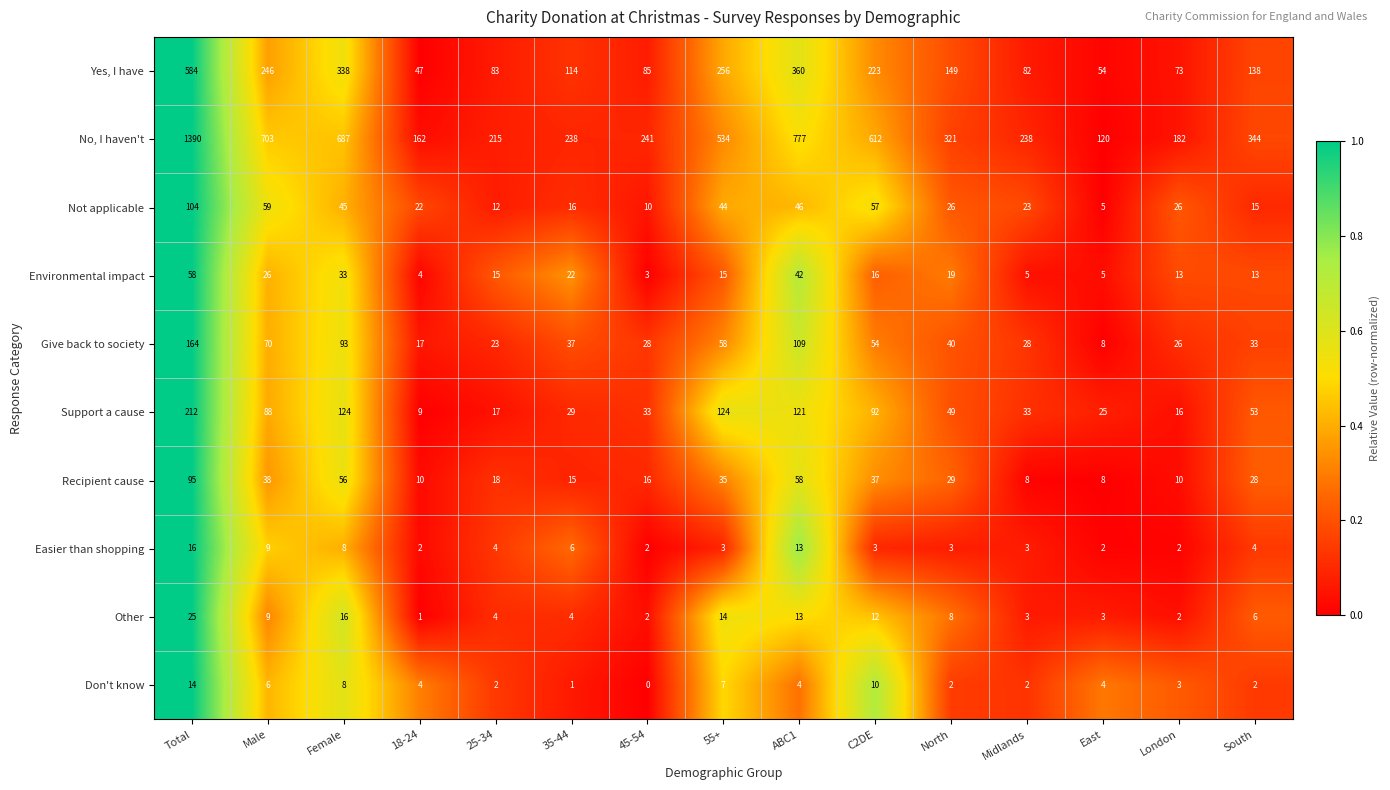

What is the total value across all series at Total?

2662